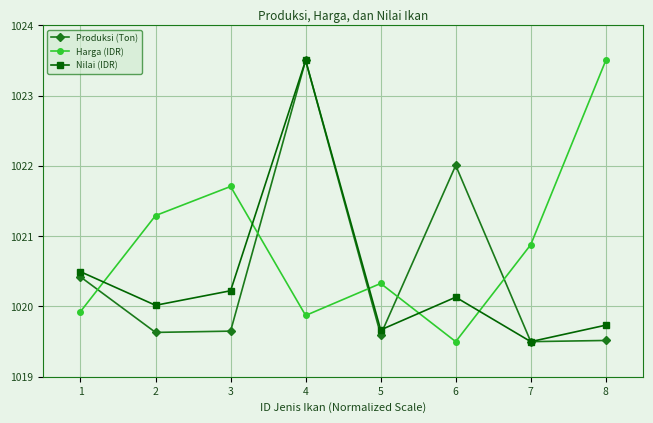

True or false: Produksi (Ton) has a value of 1367.4 at 6.

False